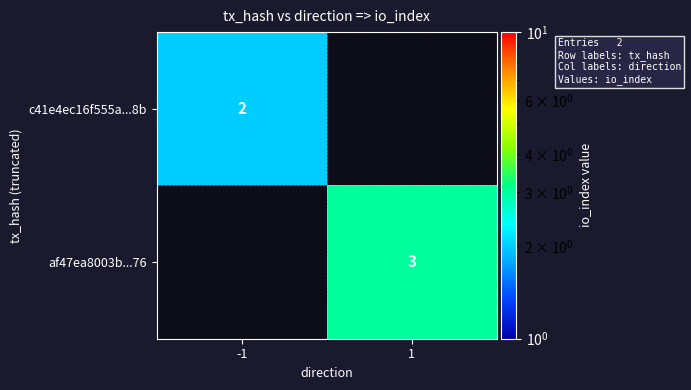

The value of c41e4ec16f555a...8b at -1 is 1. True or false?

False